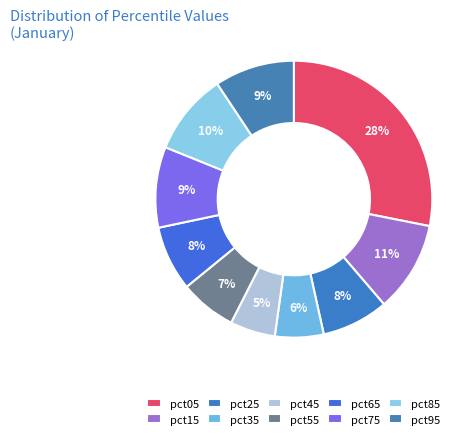

Combined, what portion of the pie is pct65 and pct45?

12.9%